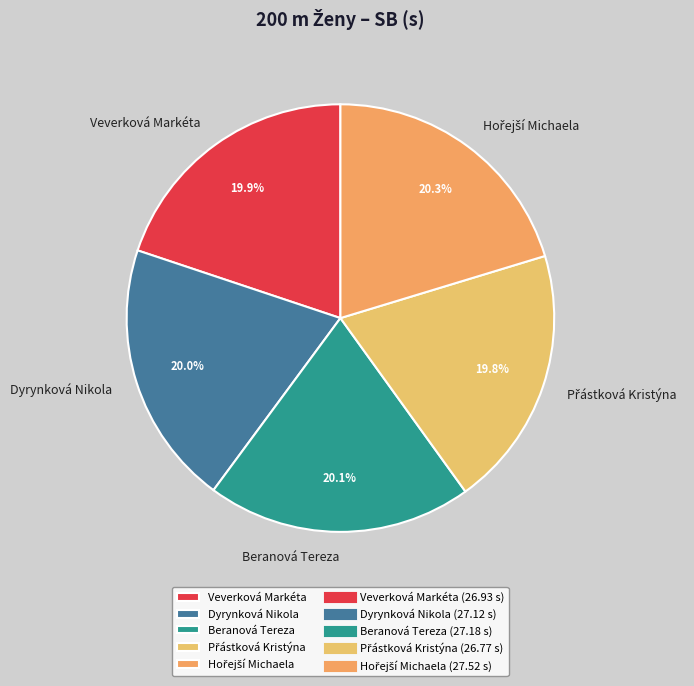

How many slices are in this pie chart?

5